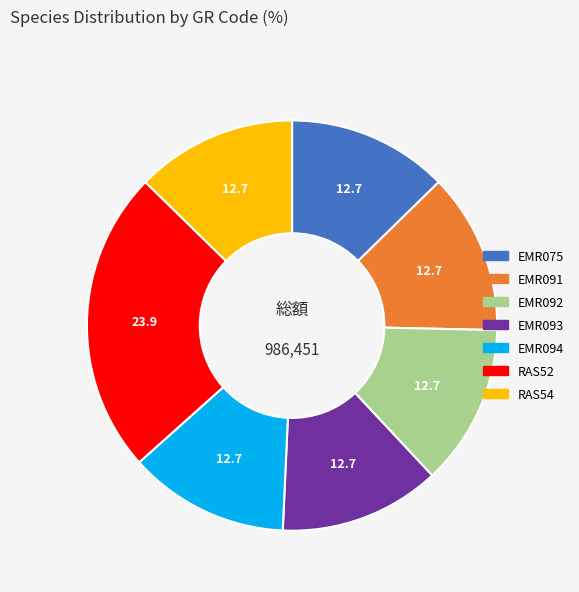

Which category has the biggest portion of the pie?

RAS52